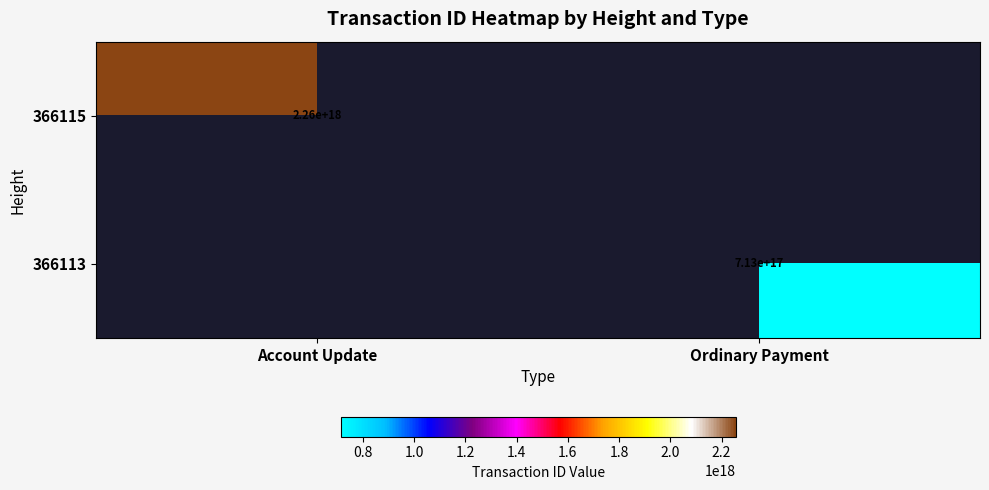

Is the value of 366113 at Ordinary Payment greater than the value of 366115 at Account Update?

No